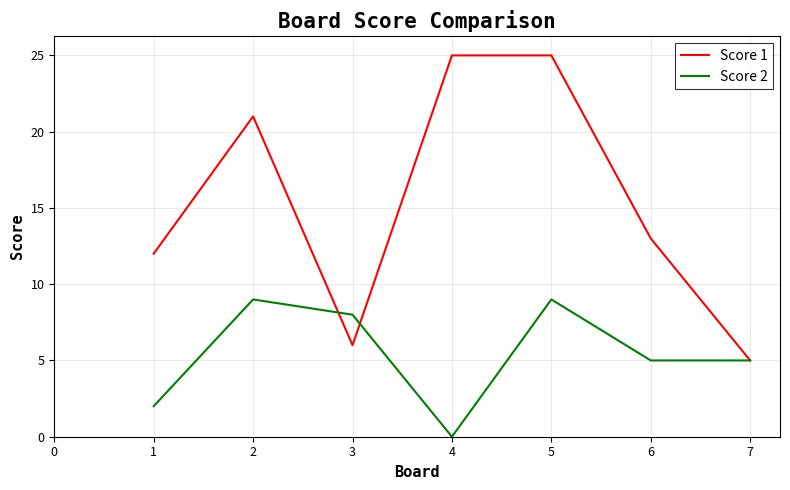

What is the difference between the highest and lowest values at 1?

10